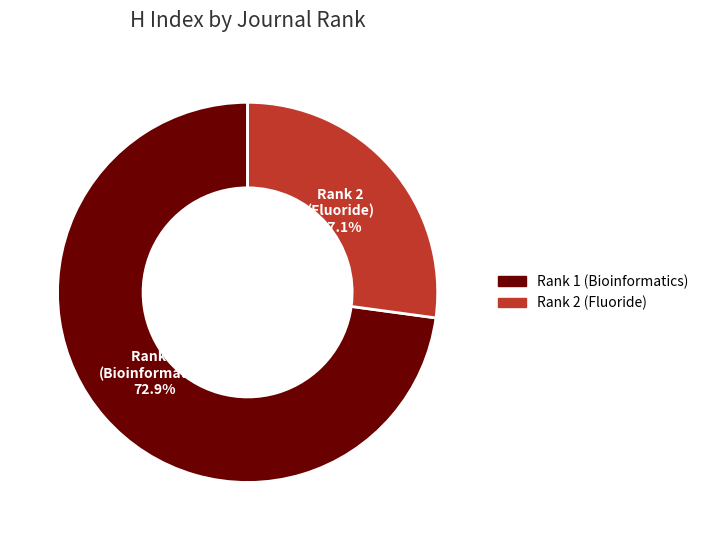

How many slices are in this pie chart?

2